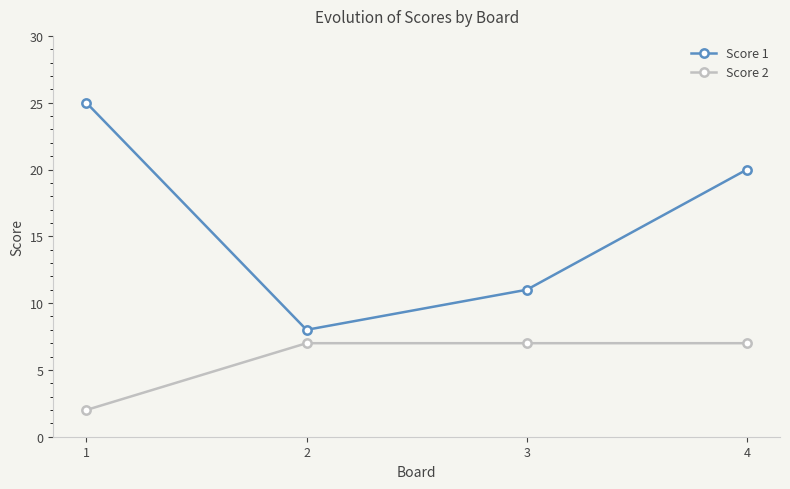

Between 3 and 4, which series saw the biggest shift?

Score 1